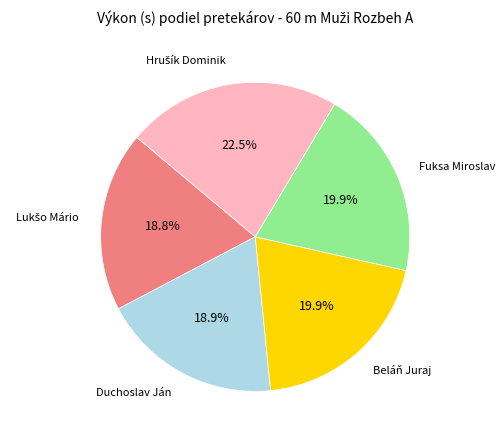

To the nearest percent, what is the difference between the largest and smallest slice percentages?

4%